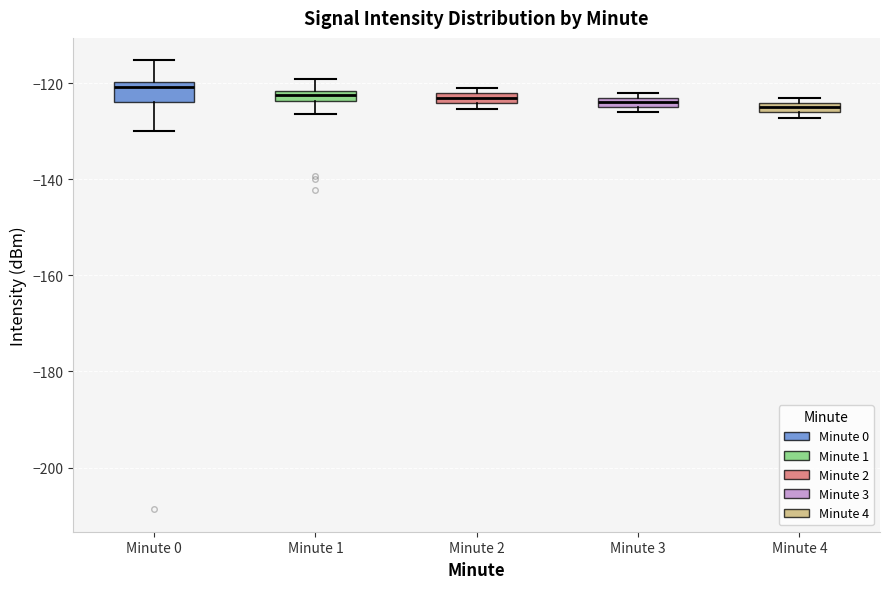

Where does the lower whisker of the box for Minute 1 end on the y-axis? The values are not printed on the chart, so give them approximately, as read against the axis.

-126